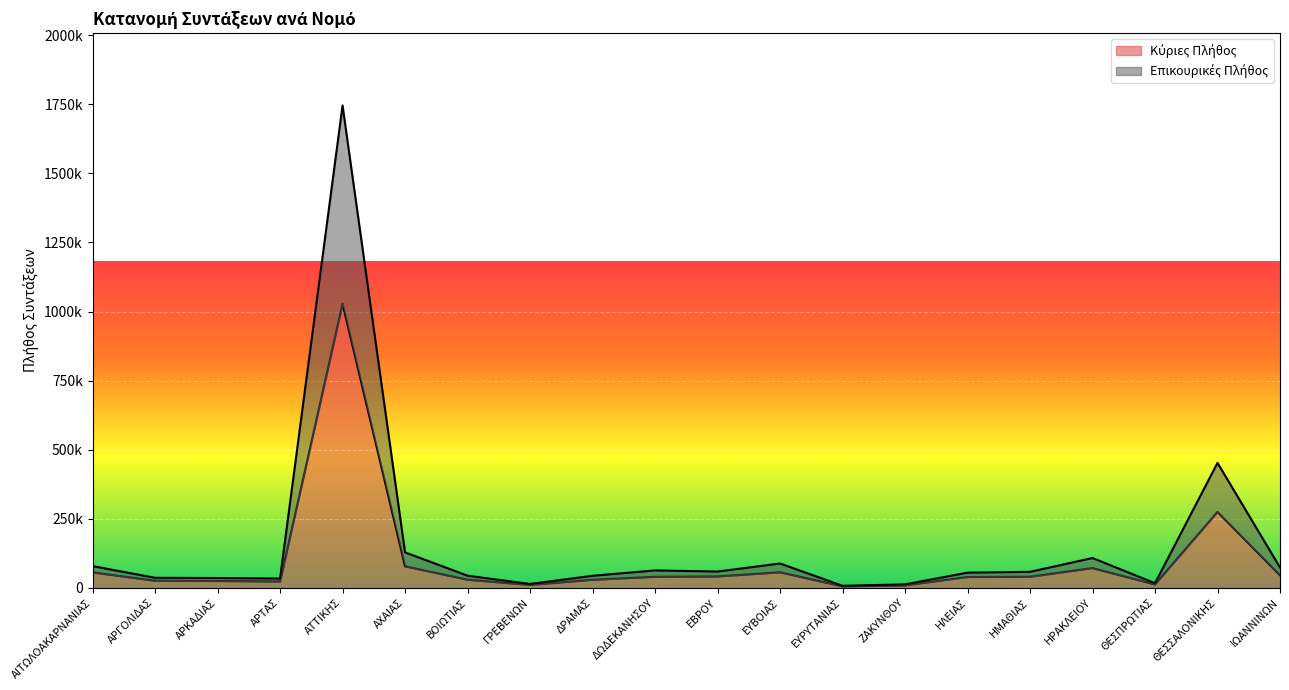

What is the difference between the second highest and minimum values in the Επικουρικές Πλήθος series?

444933